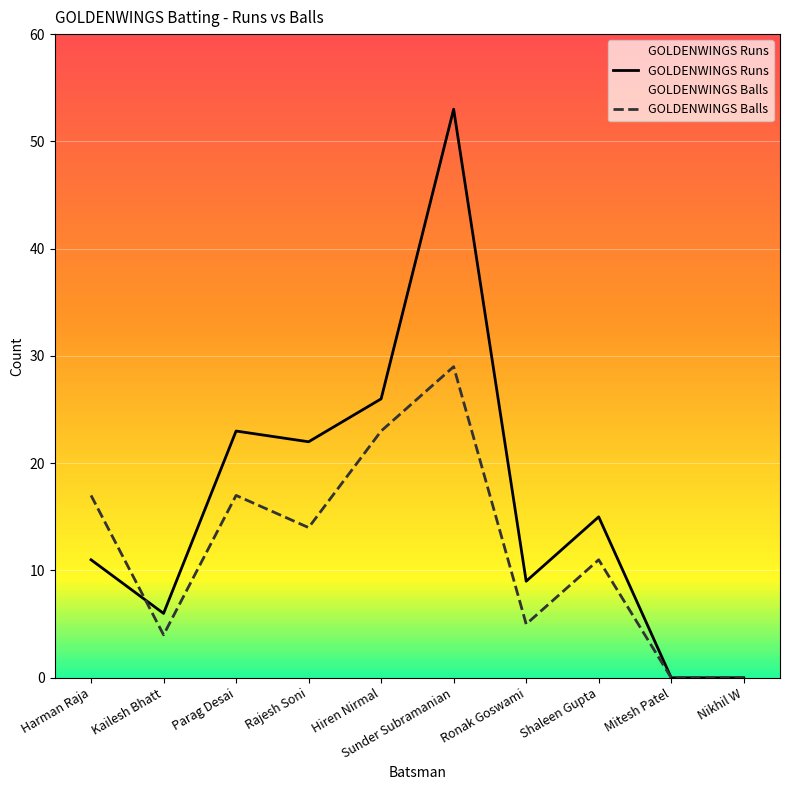

How many interior local peaks does the GOLDENWINGS Runs series have?

3